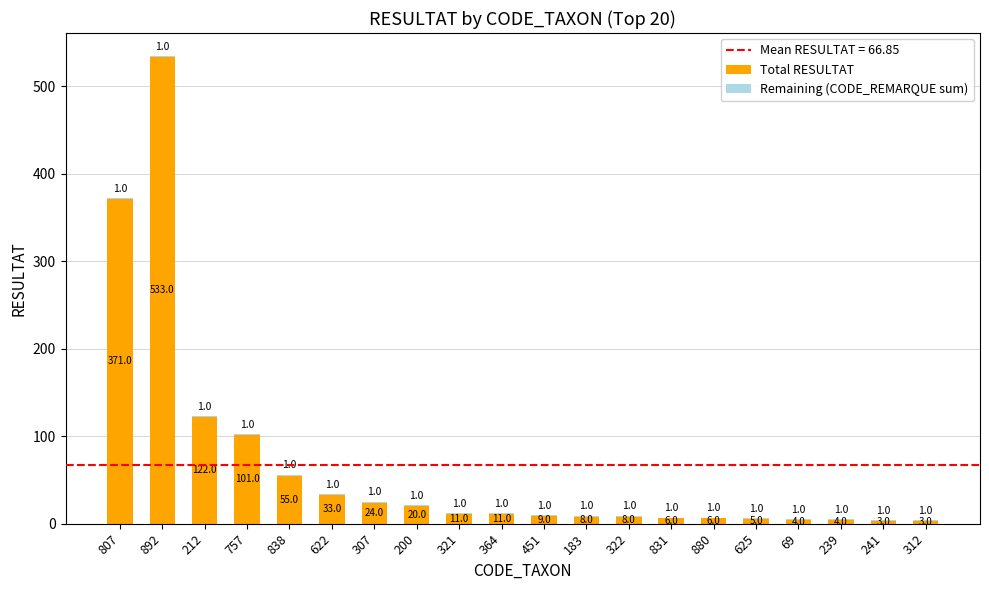

At which label does Total RESULTAT reach its peak?

892